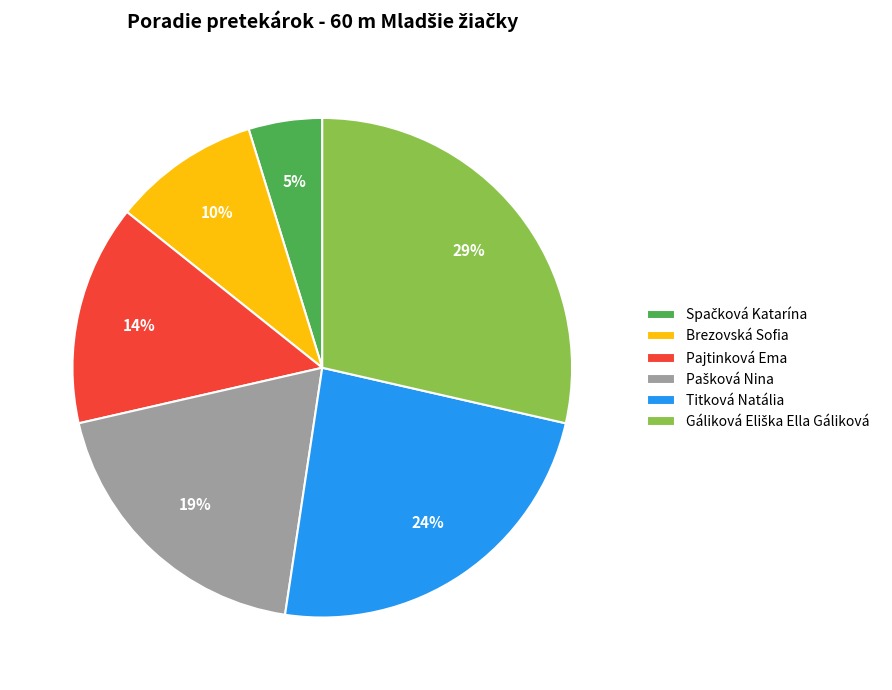

True or false: Brezovská Sofia accounts for 18% of the total.

False